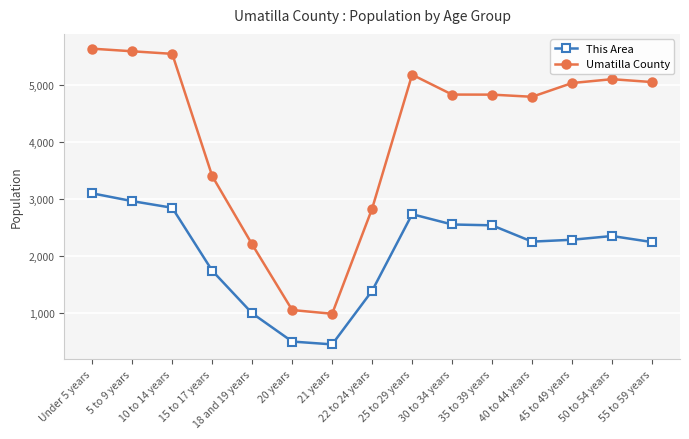

What is the spread (max minus min) of values at 45 to 49 years?

2759